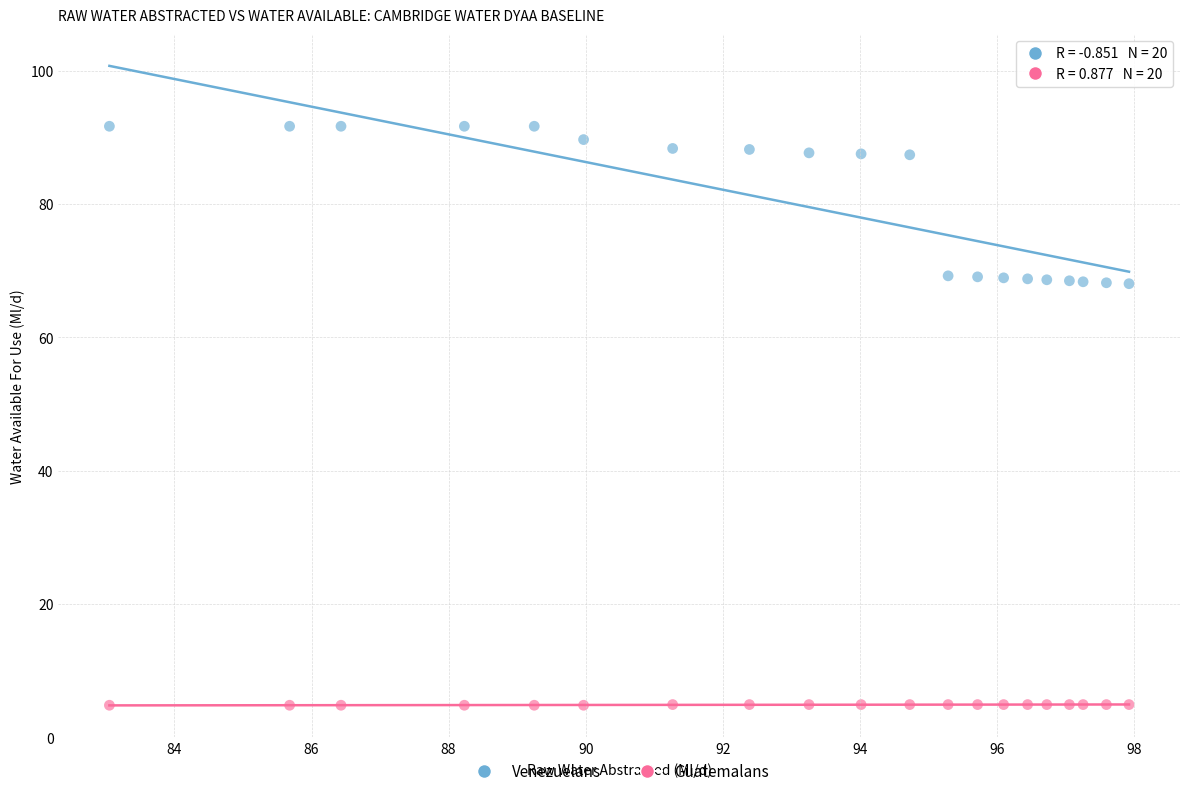

Which series contains the highest Y value?

Venezuelans